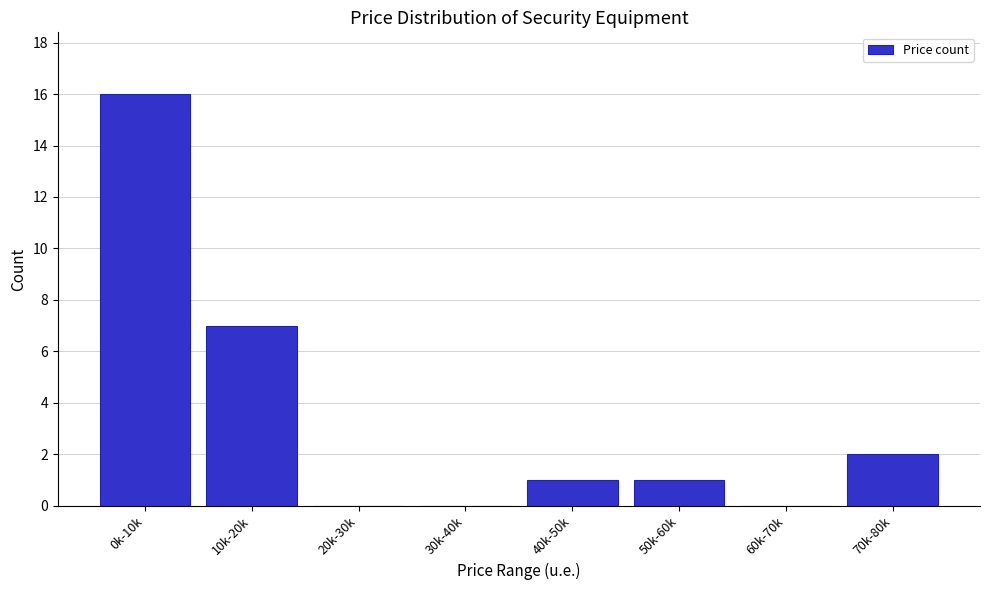

Reading left to right, extract all data points from this chart.

0k-10k=16	10k-20k=7	20k-30k=0	30k-40k=0	40k-50k=1	50k-60k=1	60k-70k=0	70k-80k=2